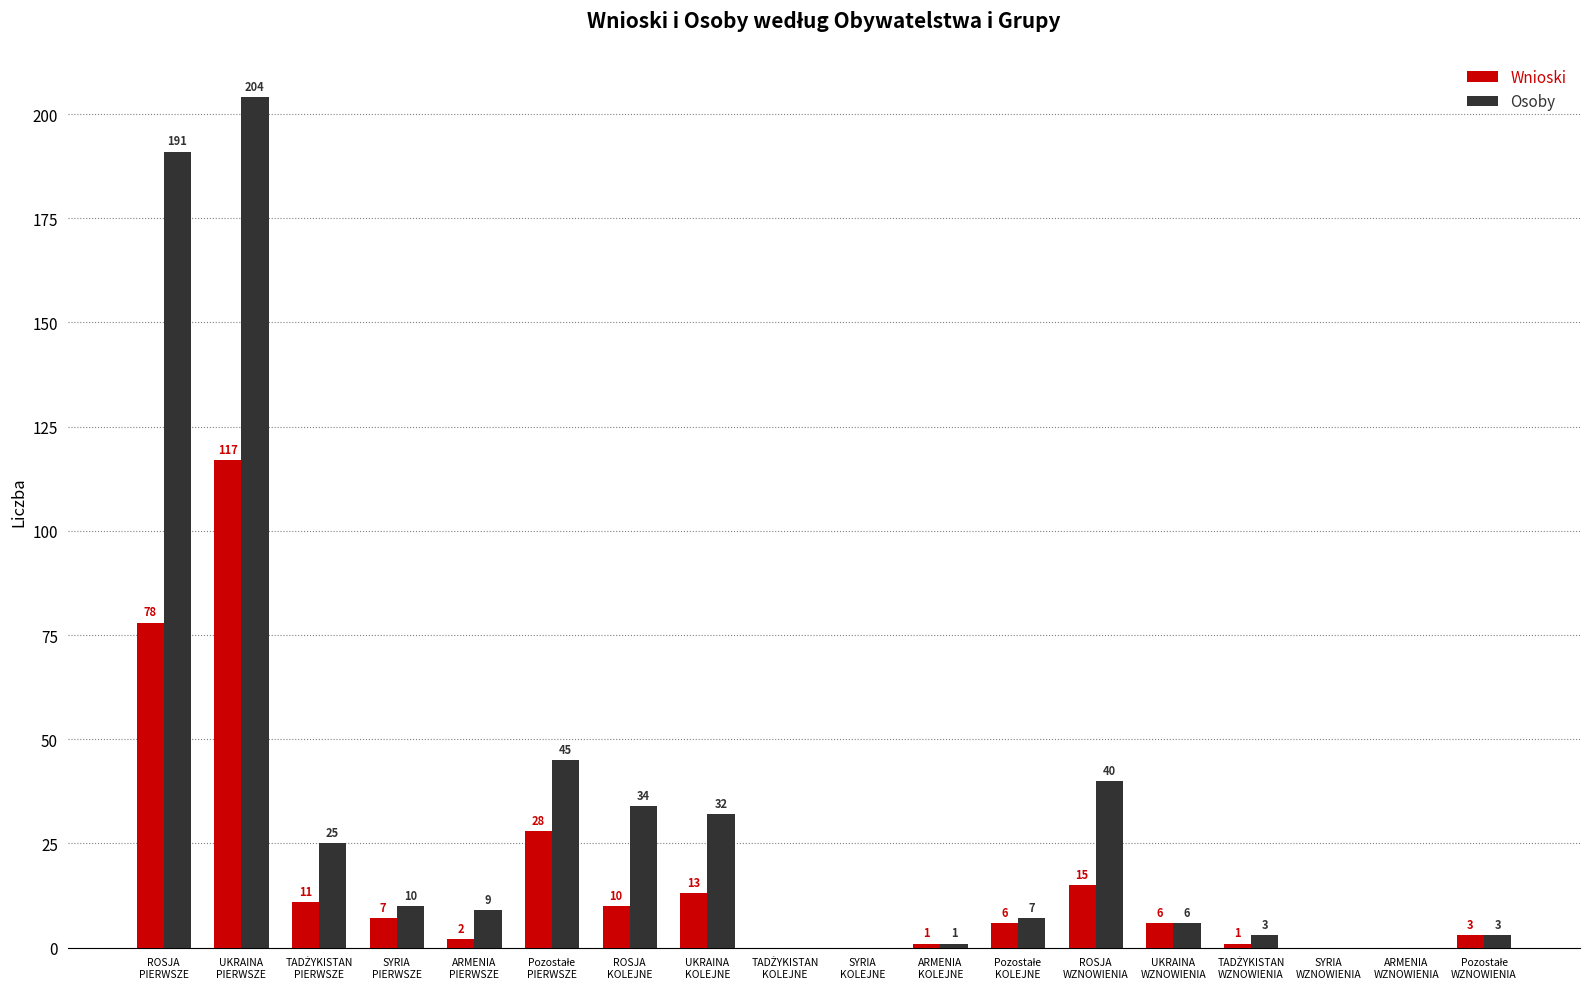

How many groups of bars are there?

18